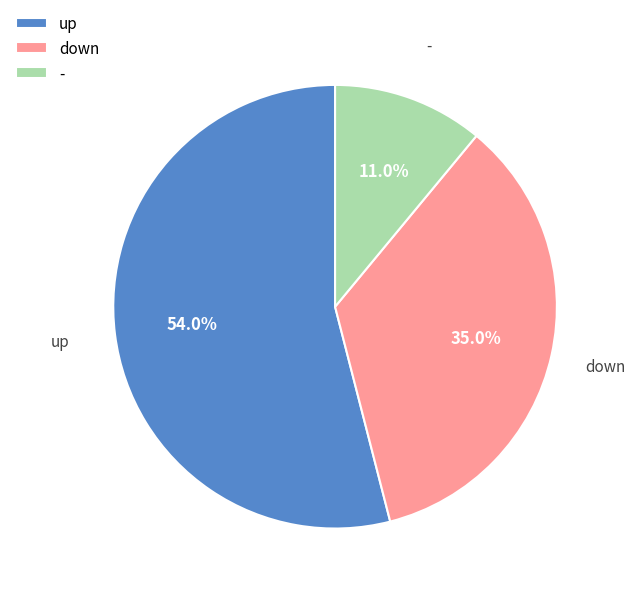

Combined, do - and up account for over 50%?

Yes